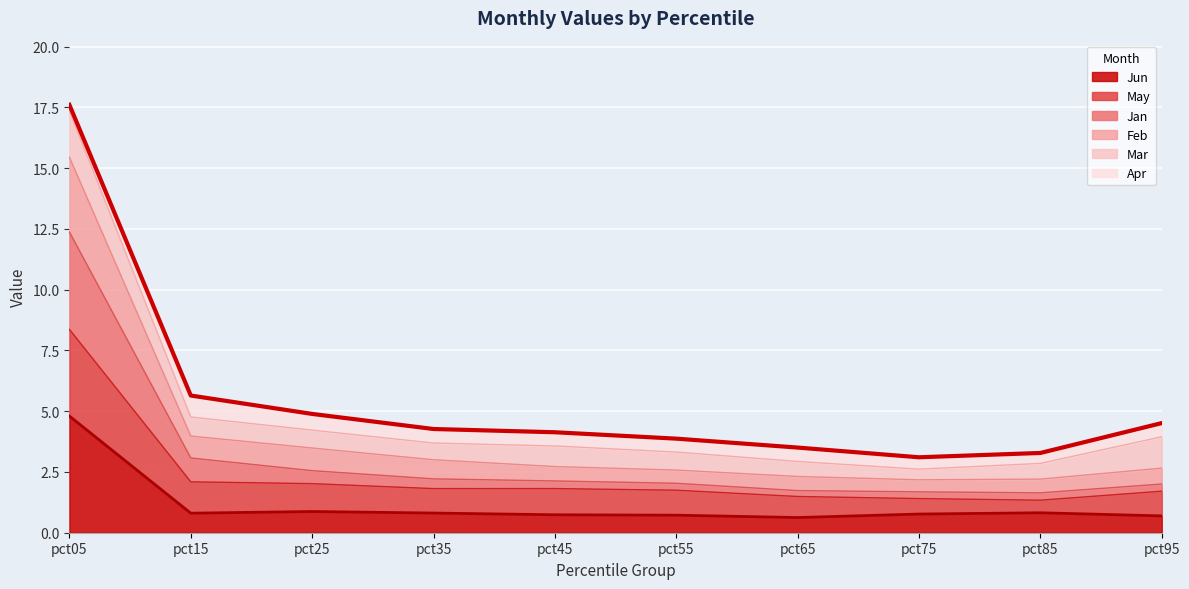

True or false: Jan and Jun intersect in this chart.

False